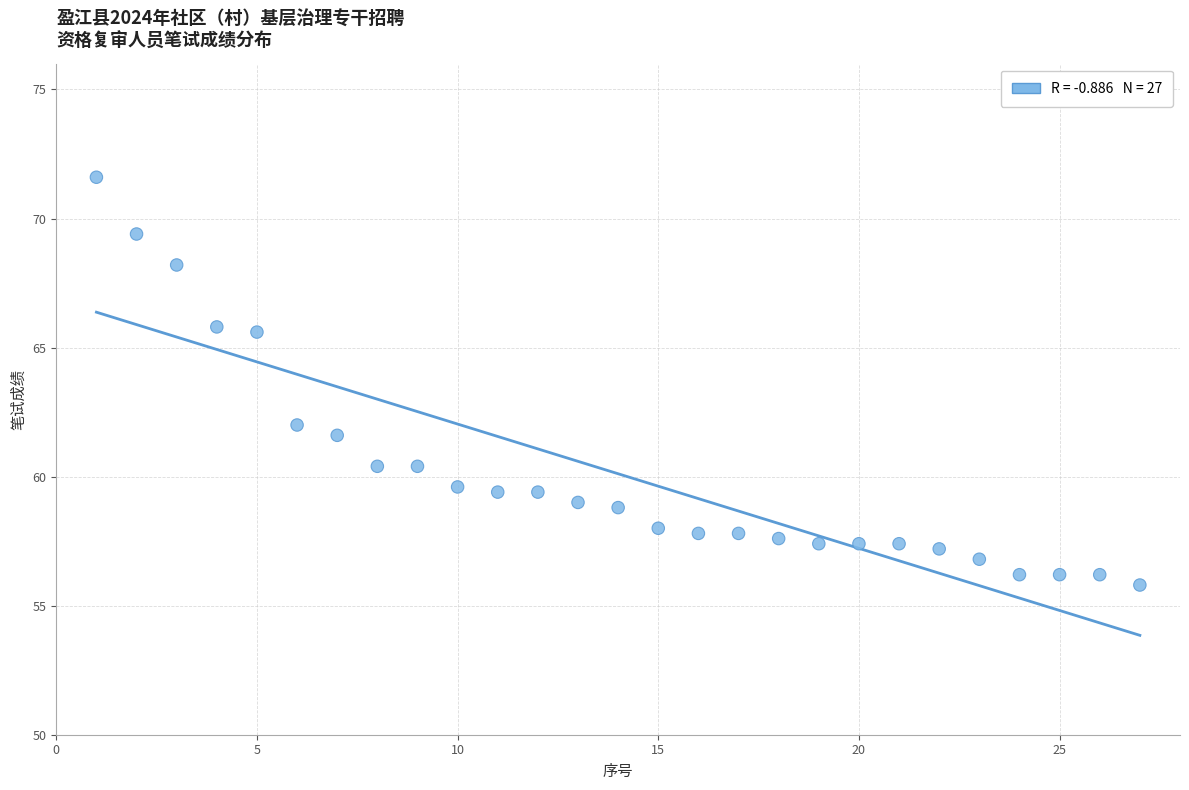

What Y value in the scatter plot is closest to 63?

62.0